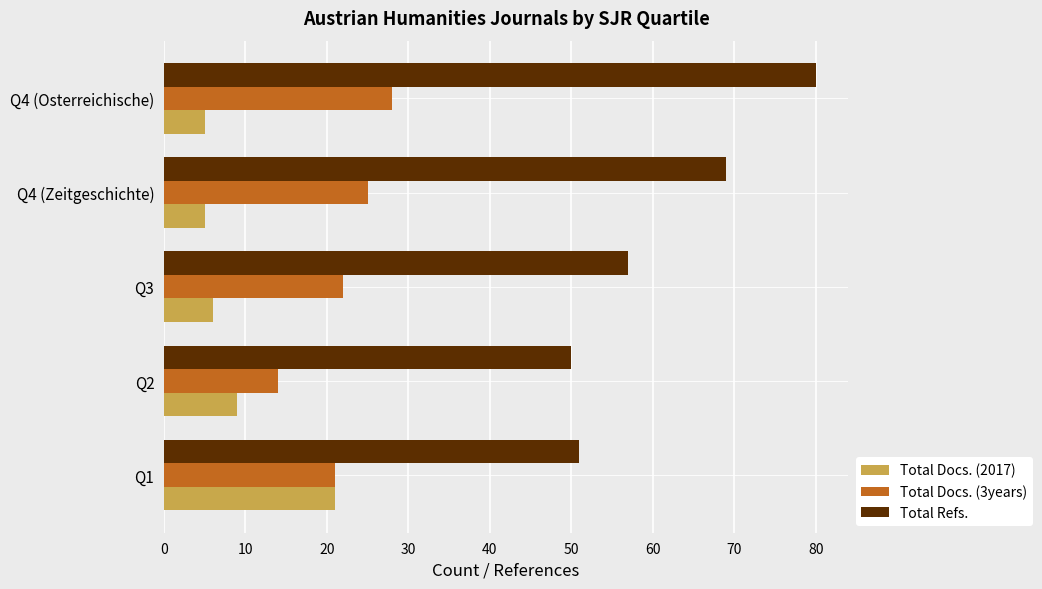

Where is Total Refs. nearest to the value 65?

Q4 (Zeitgeschichte)